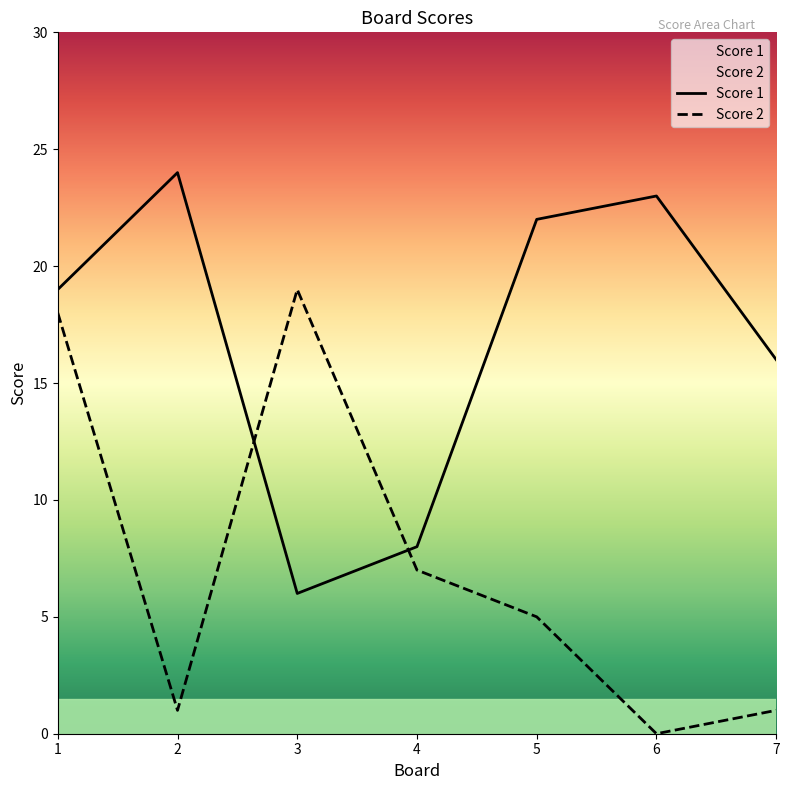

Where does the Score 1 series first go above 19?

2